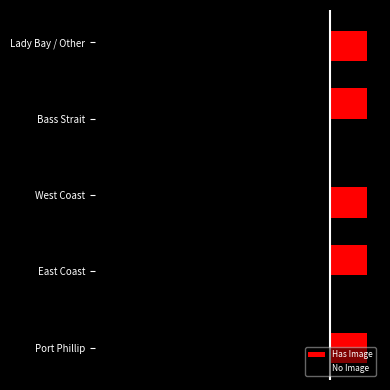

What is the difference between the maximum and minimum values in the No Image series?

3.0